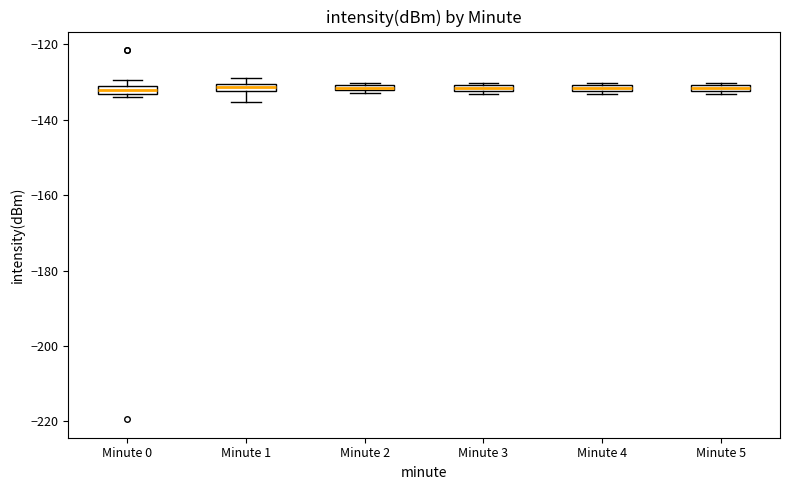

Where is the lower edge of the box for Minute 4 on the y-axis? The values are not printed on the chart, so give them approximately, as read against the axis.

-132